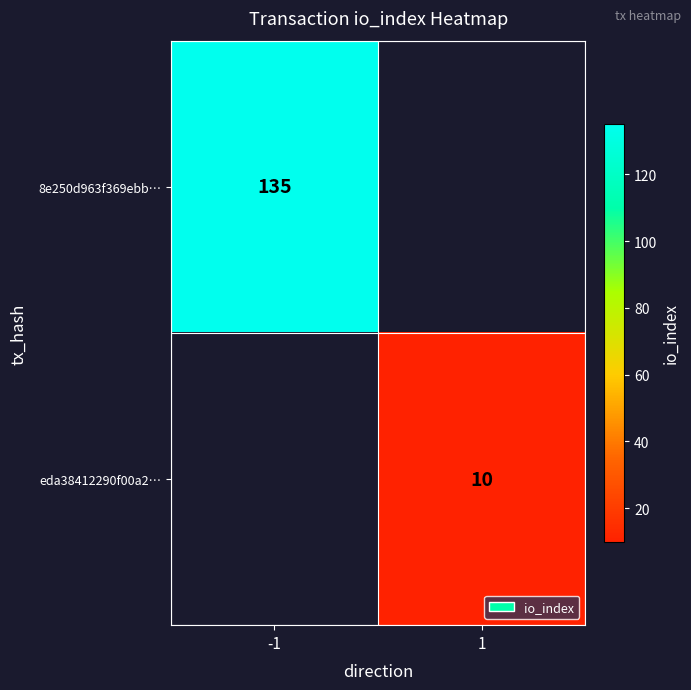

The value of eda38412290f00a2… at 1 is 10. True or false?

True